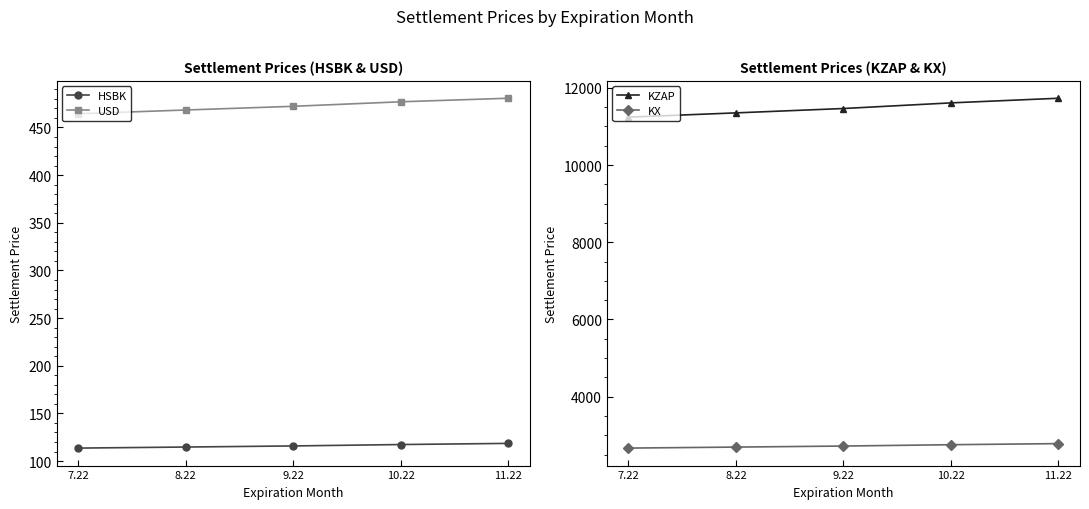

What is the label of the 5th point from the right?

7.22